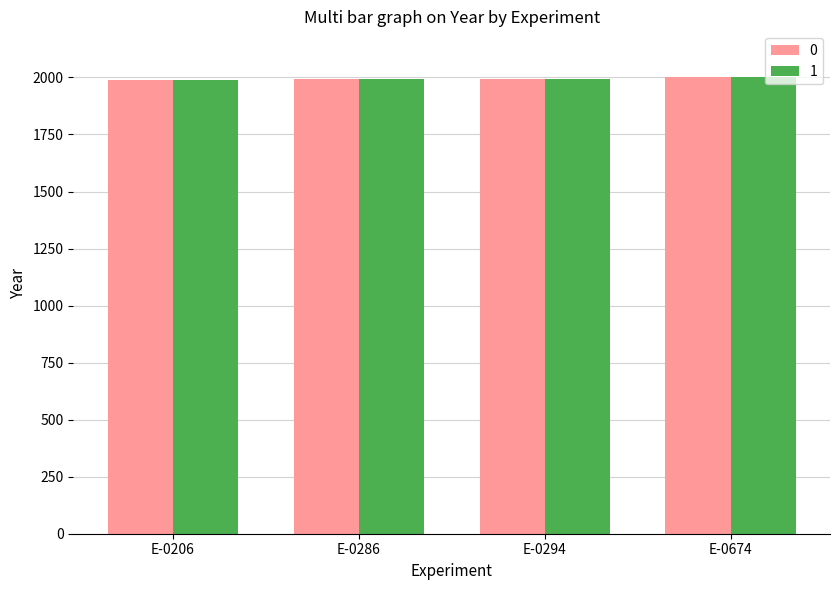

What is the sum of the 1 values at E-0286 and E-0206?

3981